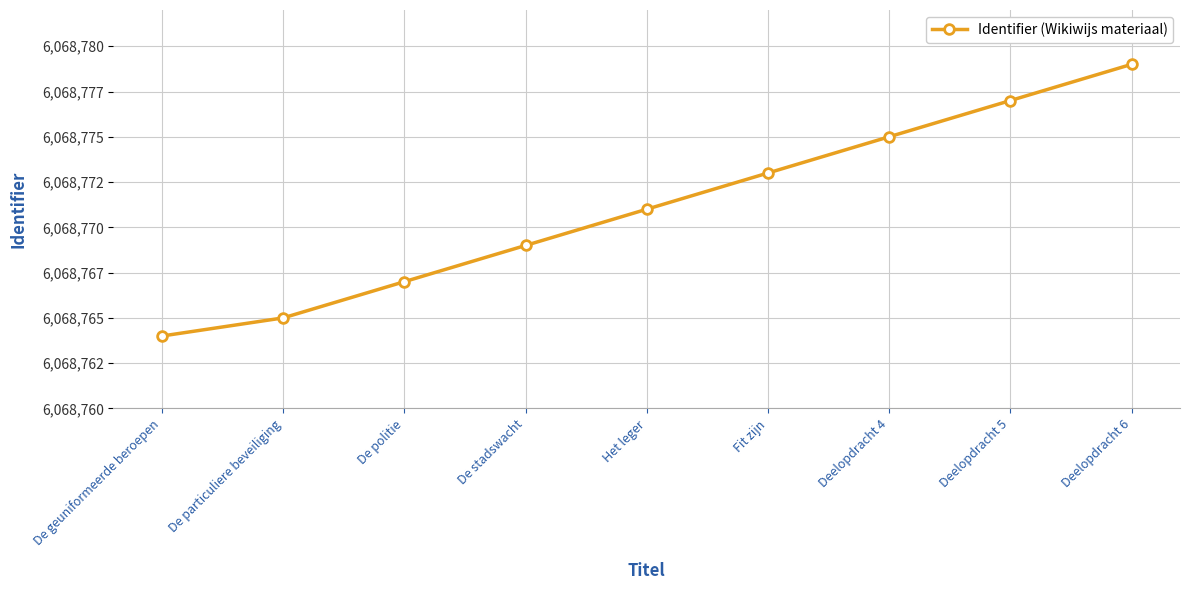

What is the difference between the maximum and minimum values?

15